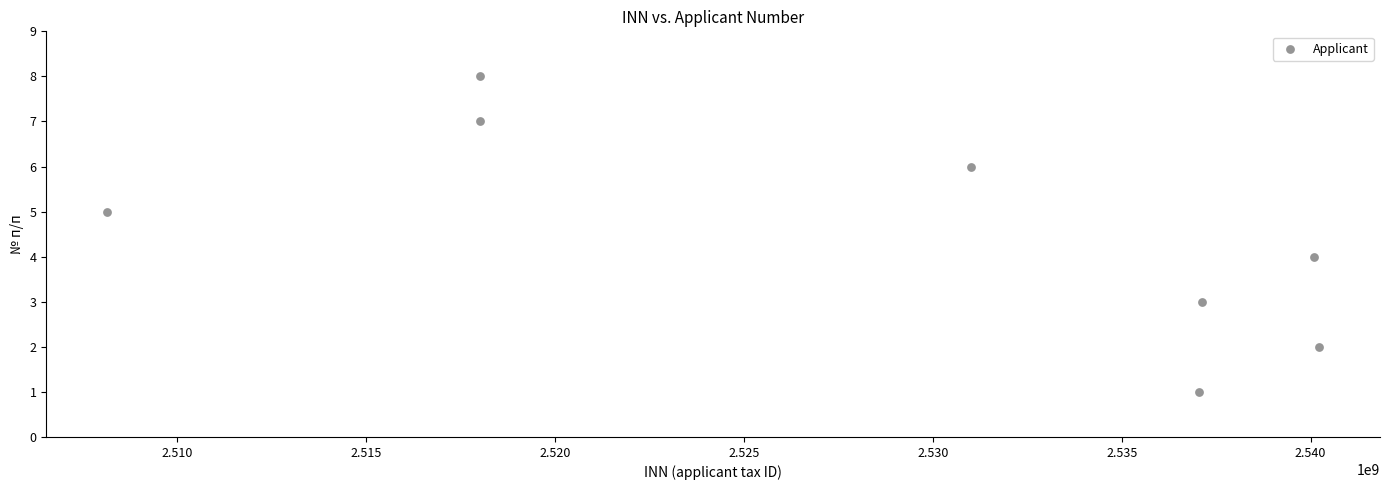

What is the range of Y values (max minus min)?

7